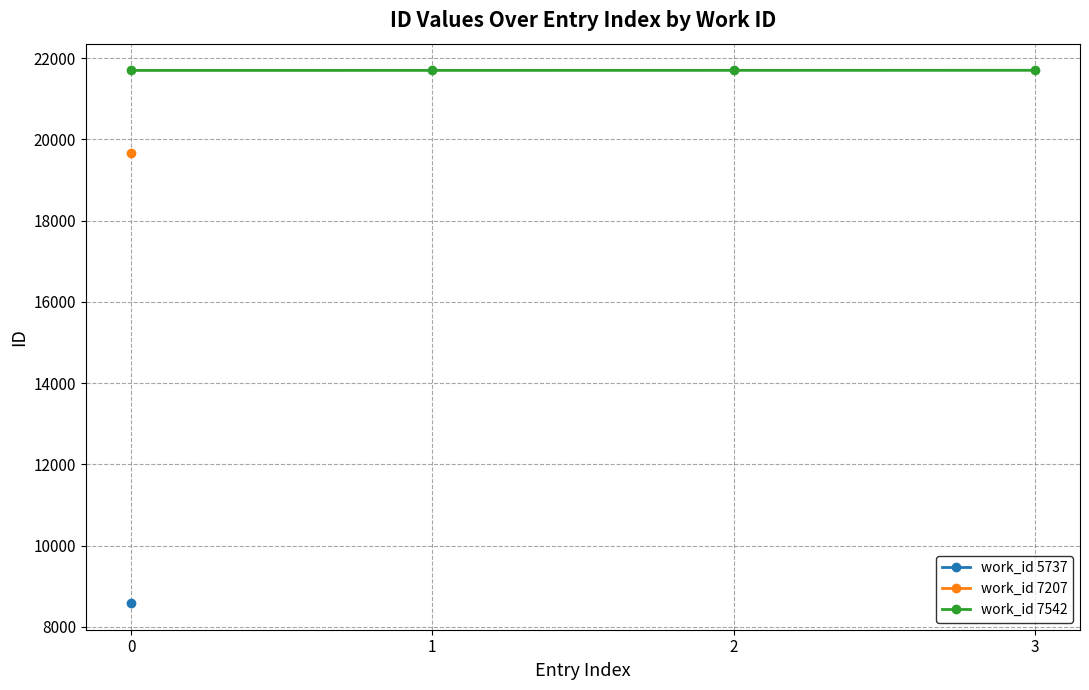

What is the sum of the values at 0 and 2?

43402